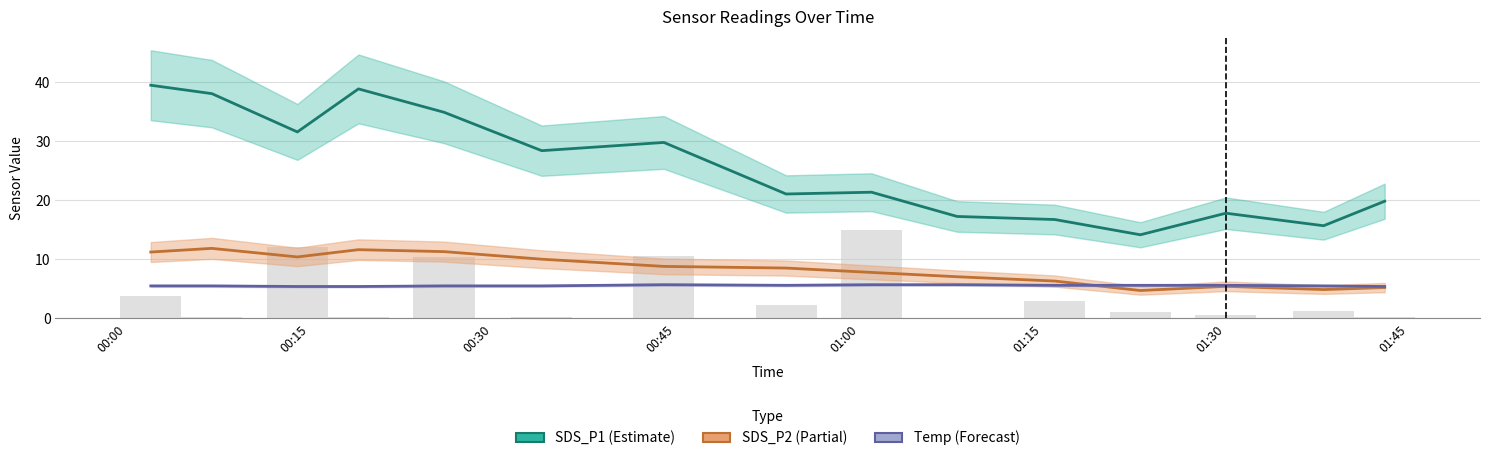

At how many categories does at least one series exceed 27?

7